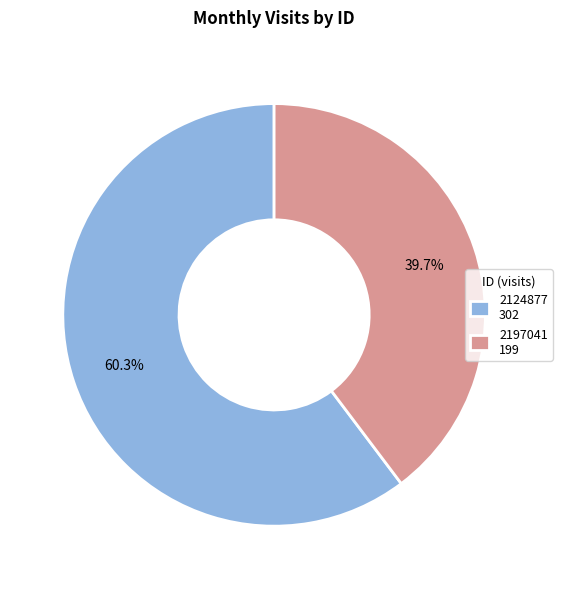

What percentage do 2124877 and 2197041 together represent?

100.0%